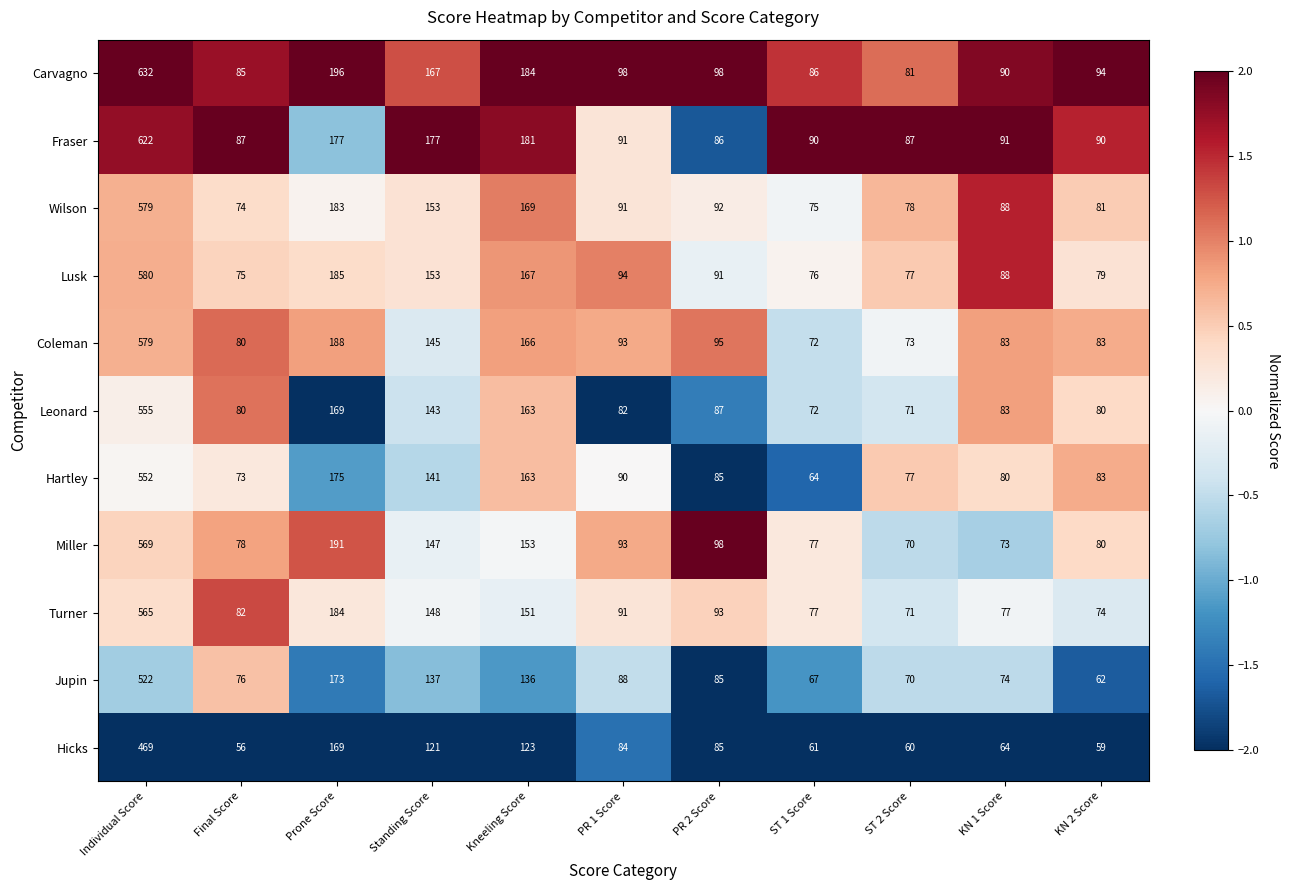

What is the difference between the highest and lowest values at Prone Score?

27